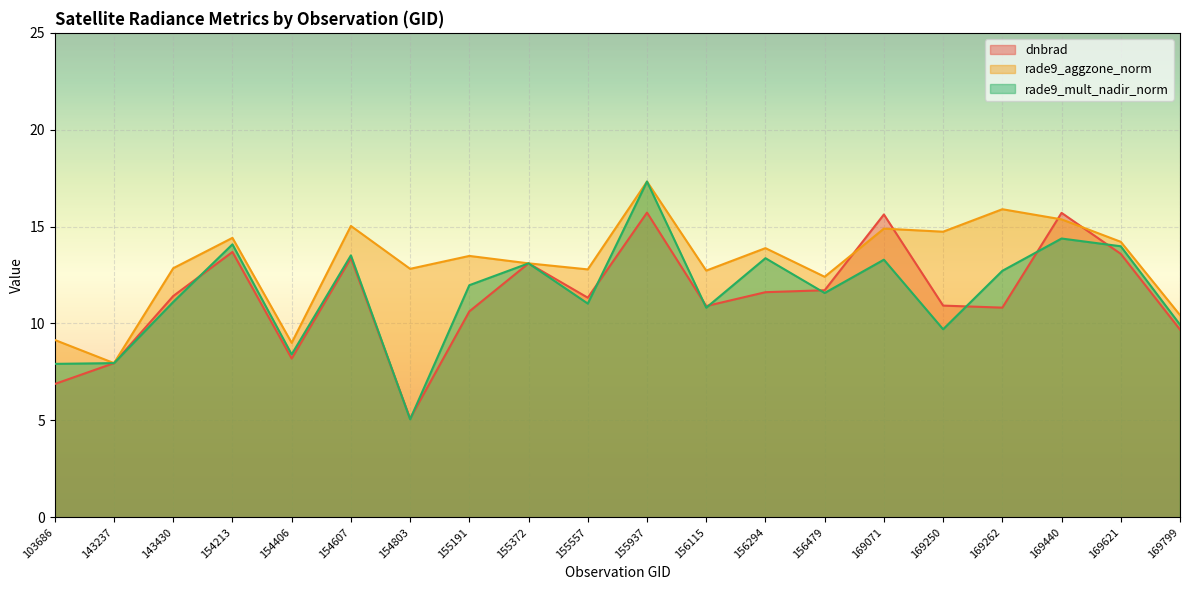

What is the average value of the rade9_mult_nadir_norm series?

11.6